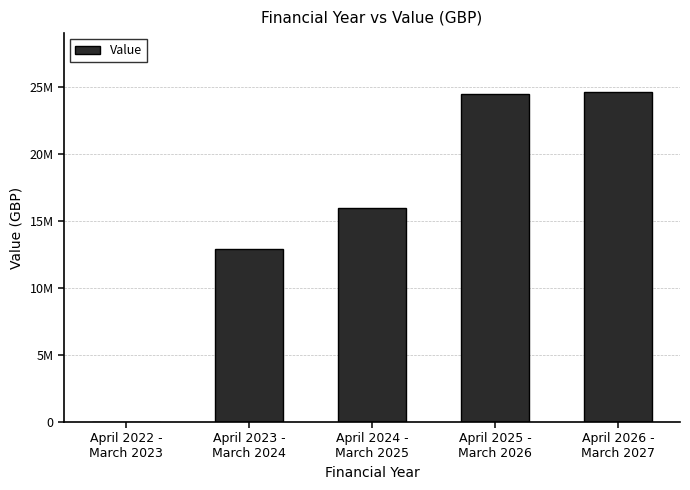

Reading left to right, transcribe all the data shown in this chart.

April 2022 -
March 2023=0	April 2023 -
March 2024=12899987	April 2024 -
March 2025=15999991	April 2025 -
March 2026=24499992	April 2026 -
March 2027=24599996